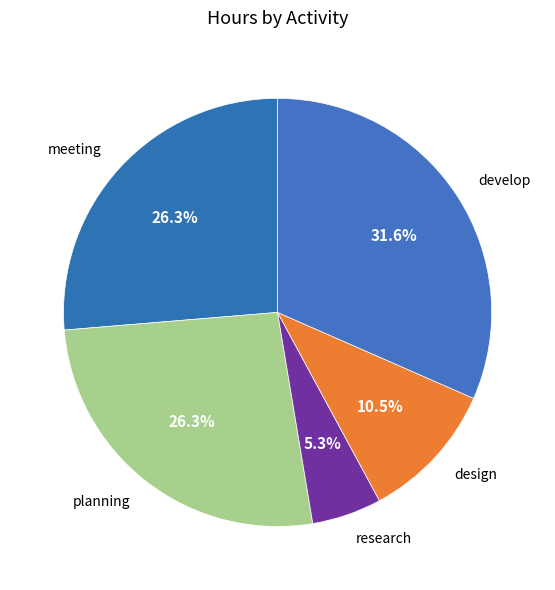

Which has a higher value, meeting or research?

meeting